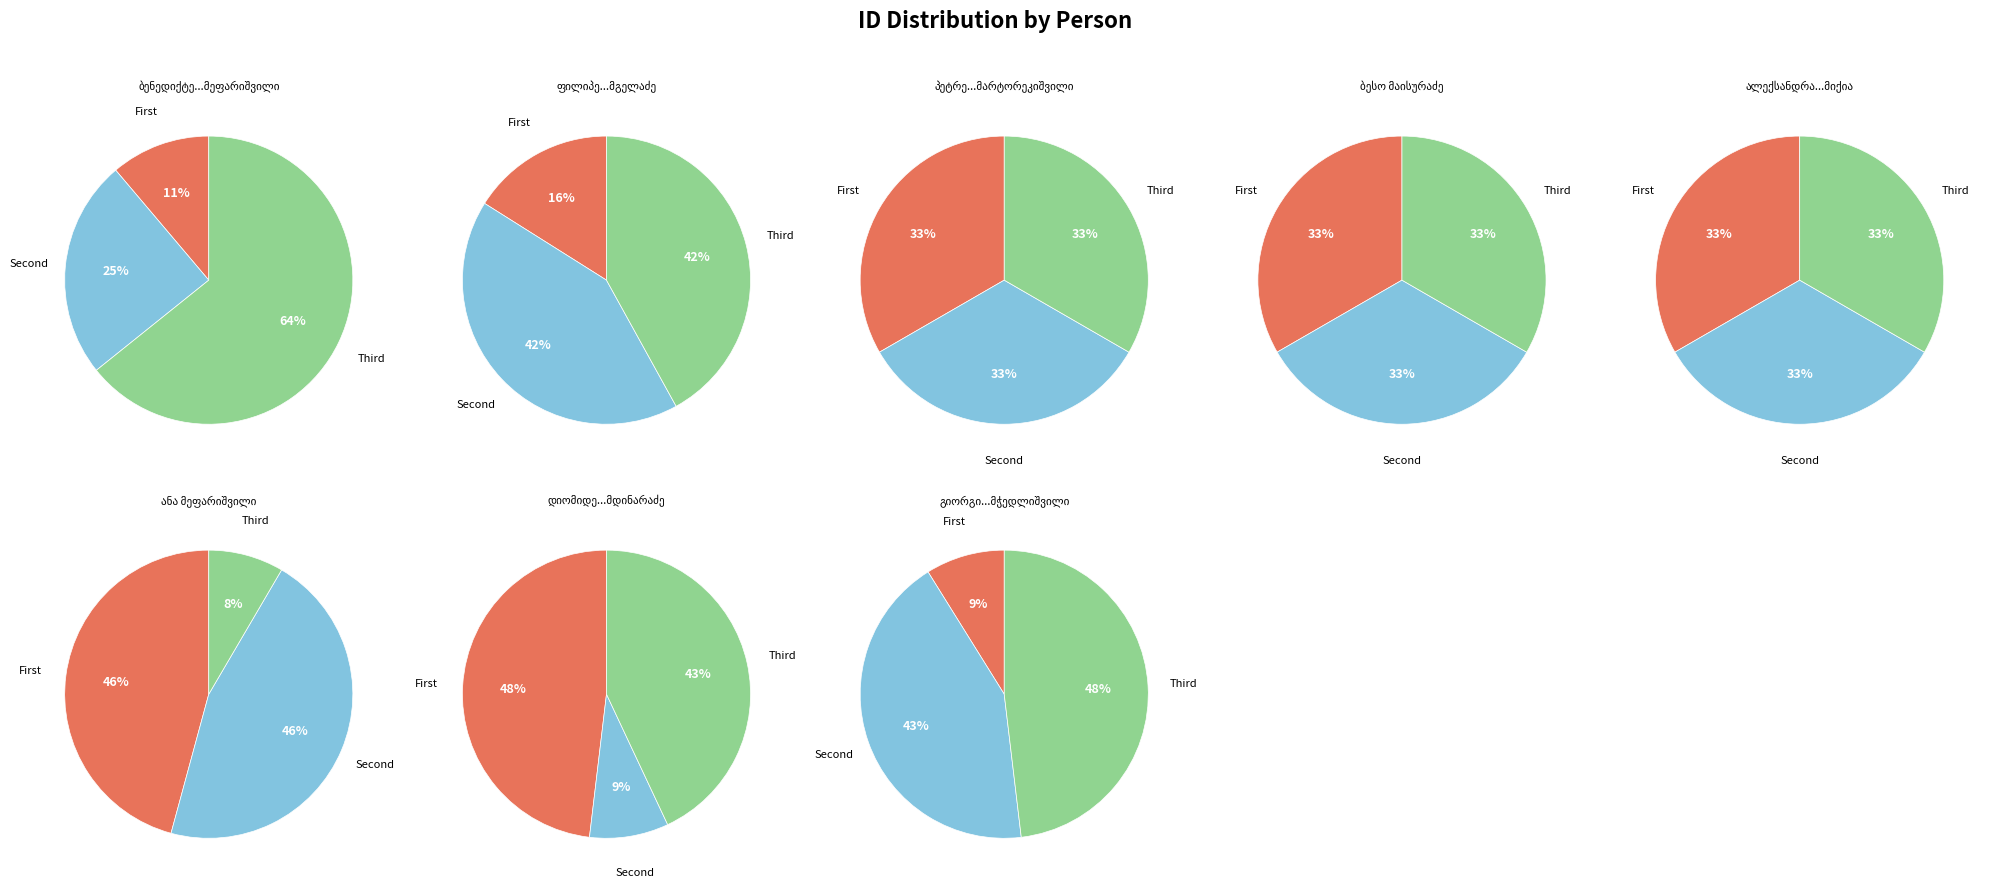

What is the change in value from ანა მეფარიშვილი to გიორგი დავითის ძე მჭედლიშვილი?

-19915